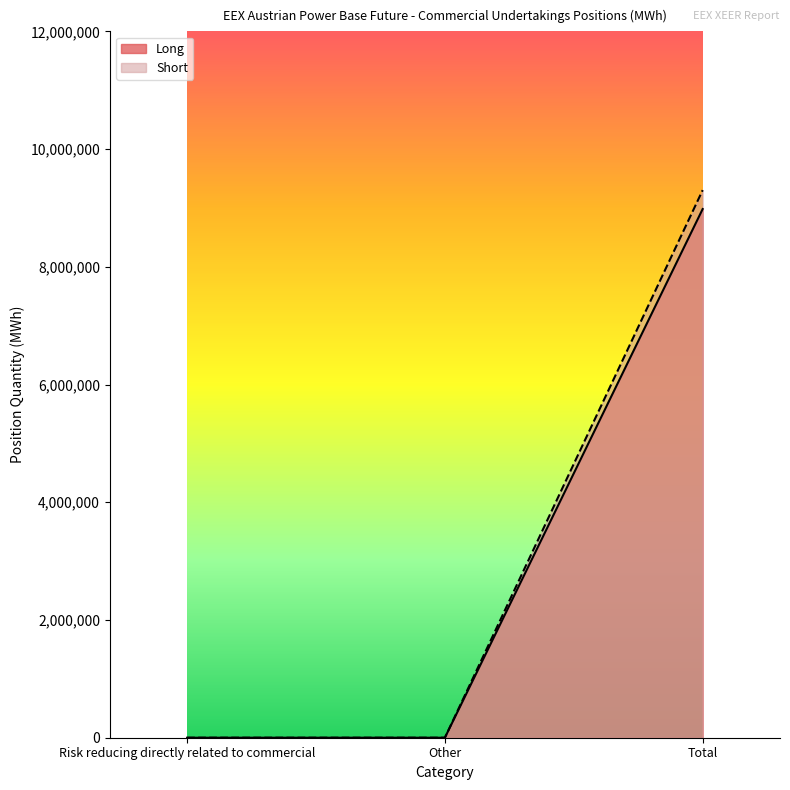

What is the maximum value shown in the chart?

9302884